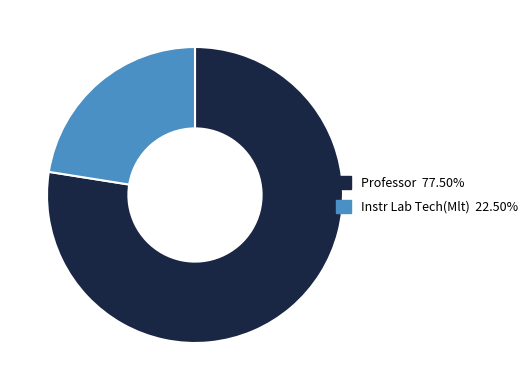

What is the smallest slice in the pie chart?

Instr Lab Tech(Mlt)